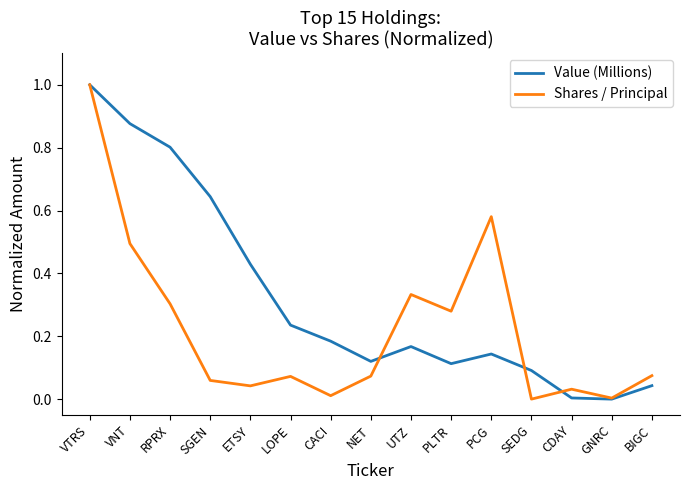

The value of Shares / Principal at RPRX is 0.3. True or false?

True